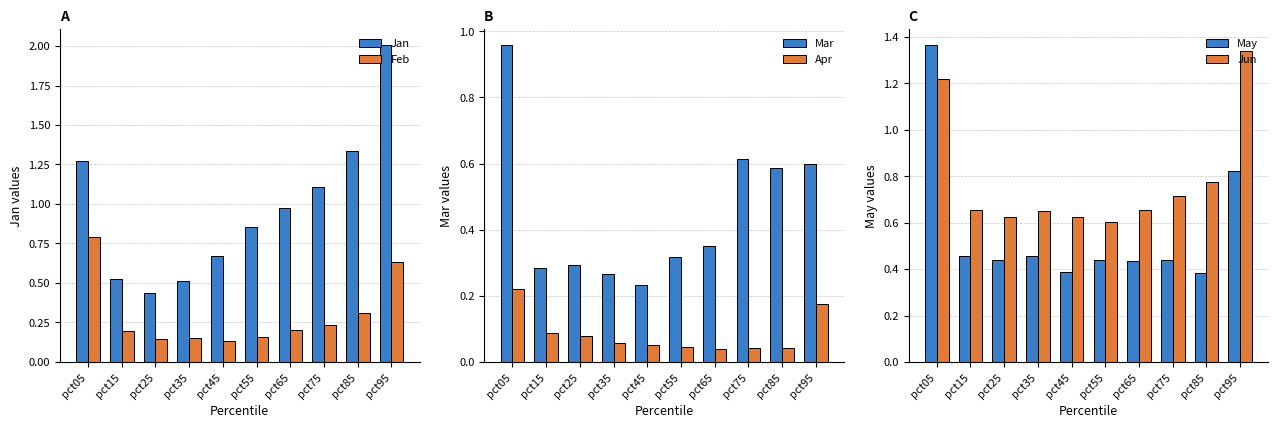

Which has a higher value, pct45 or pct55?

pct55